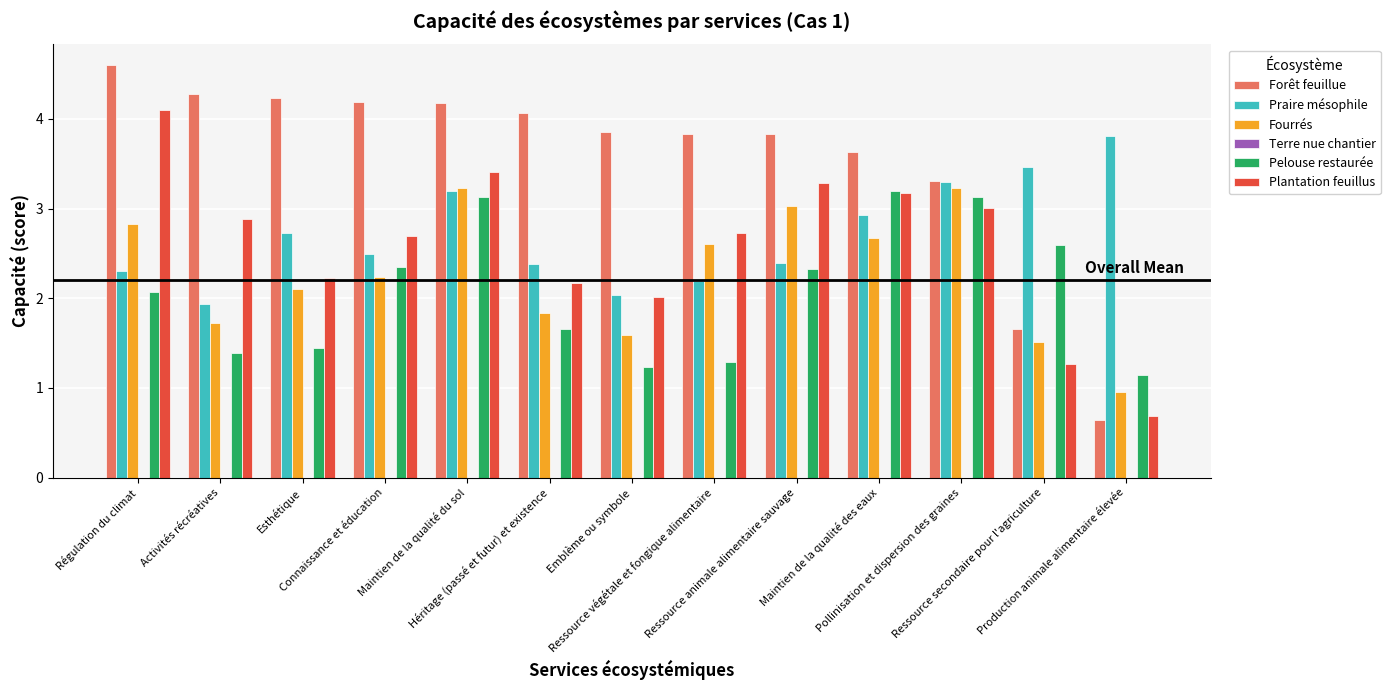

Does the chart contain stacked bars?

No